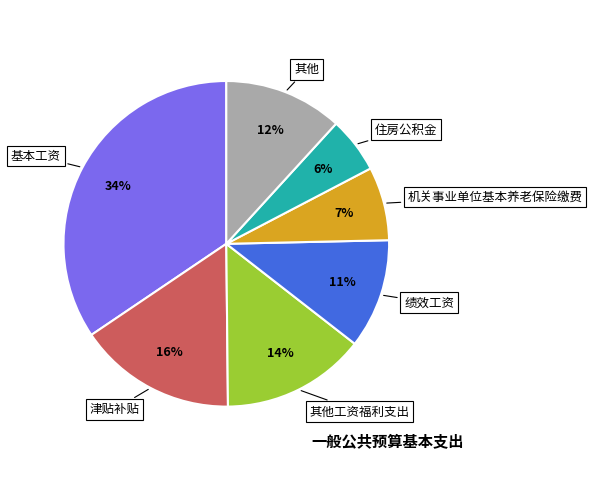

Is there a majority slice in this chart?

No